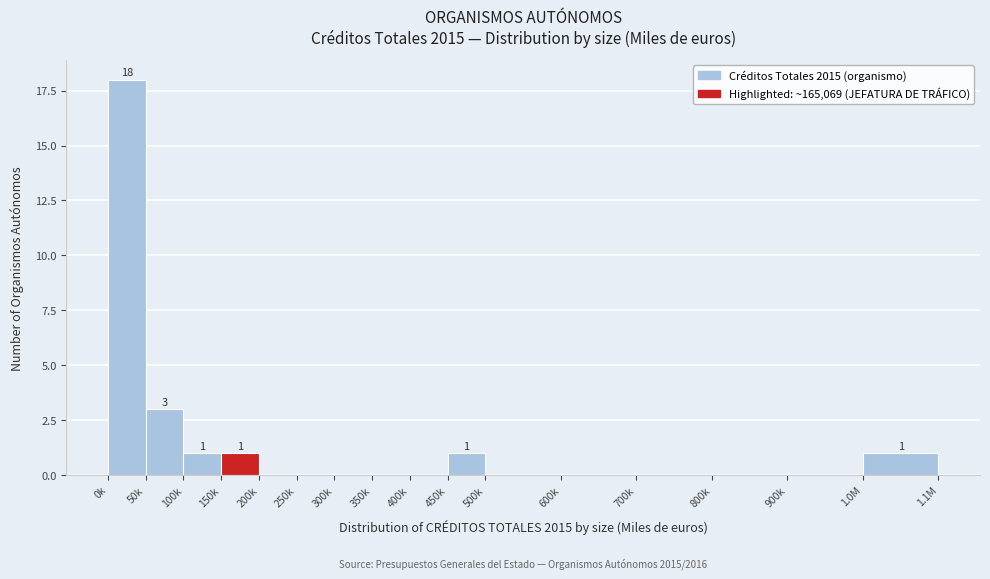

Reading left to right, extract all data points from this chart.

0k=18	50k=3	100k=1	150k=1	200k=0	250k=0	300k=0	350k=0	400k=0	450k=1	500k=0	600k=0	700k=0	800k=0	900k=0	1.0M=1